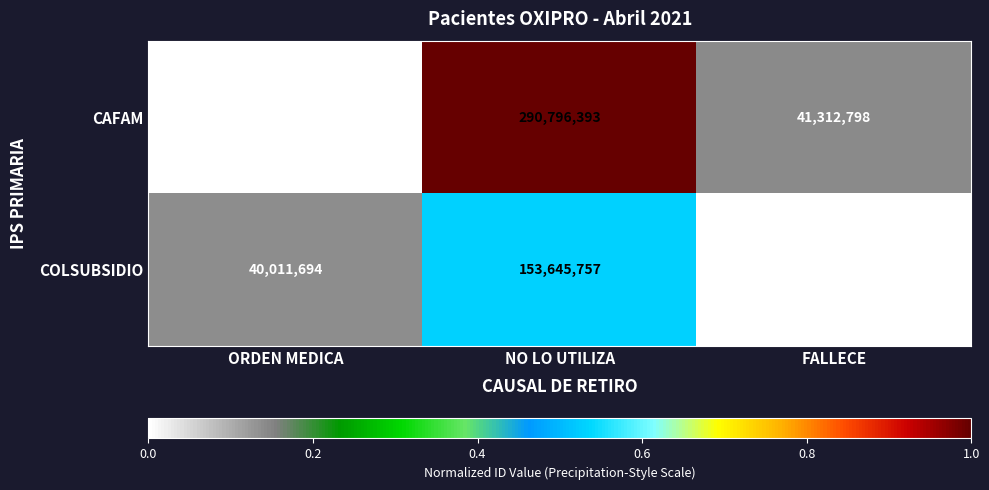

What is the spread (max minus min) of values at ORDEN MEDICA?

40011694